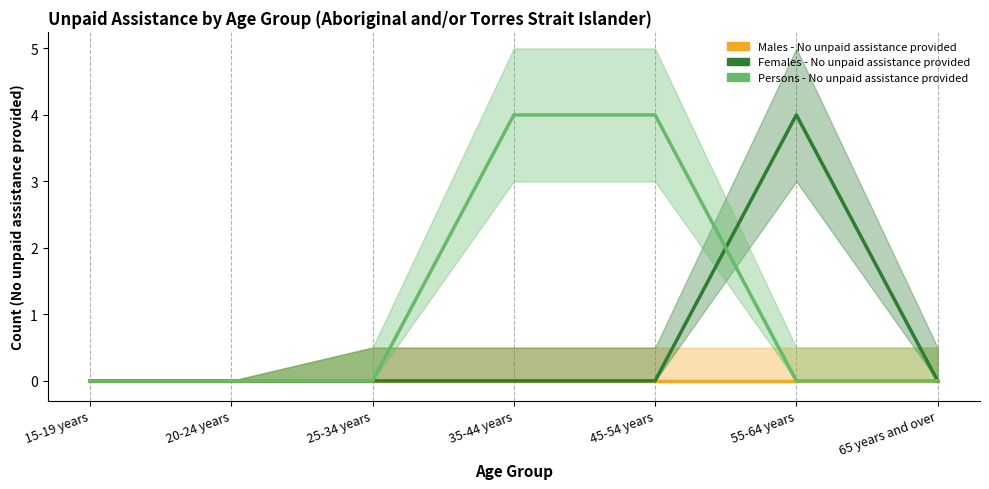

What is the sum of the Females - No unpaid assistance provided values at 55-64 years and 15-19 years?

4